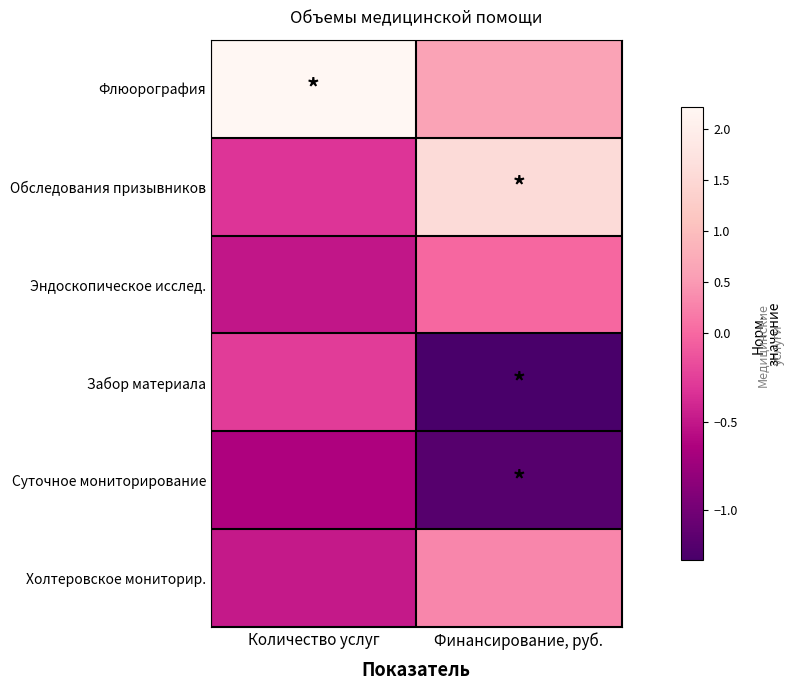

Which series has the largest total across all categories?

Флюорография